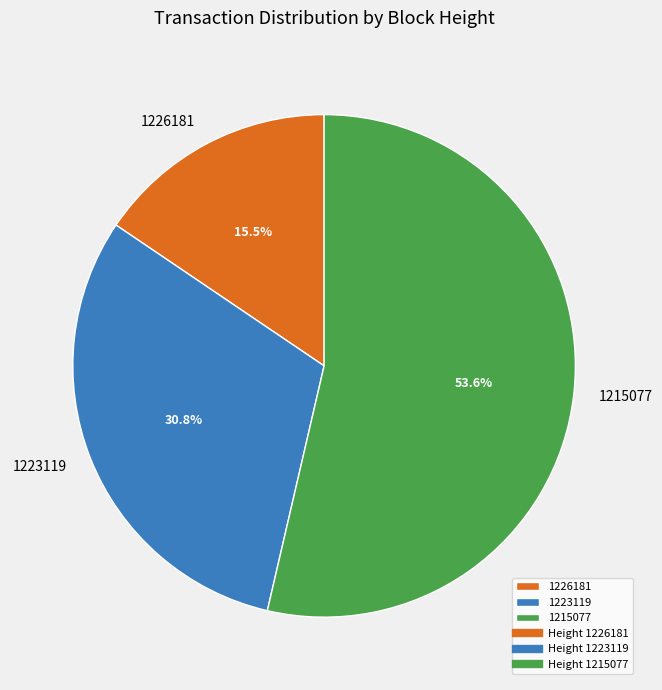

To the nearest percent, what is the combined percentage of 1226181 and 1215077?

69%